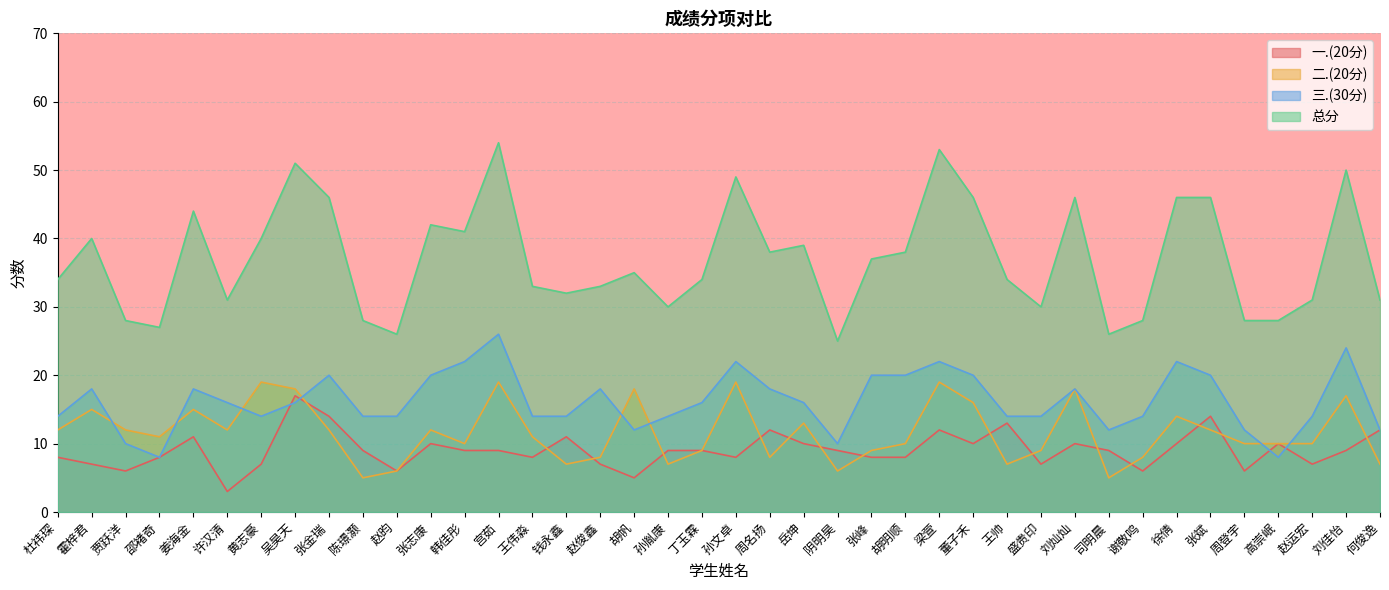

How many lines are shown in the chart?

4